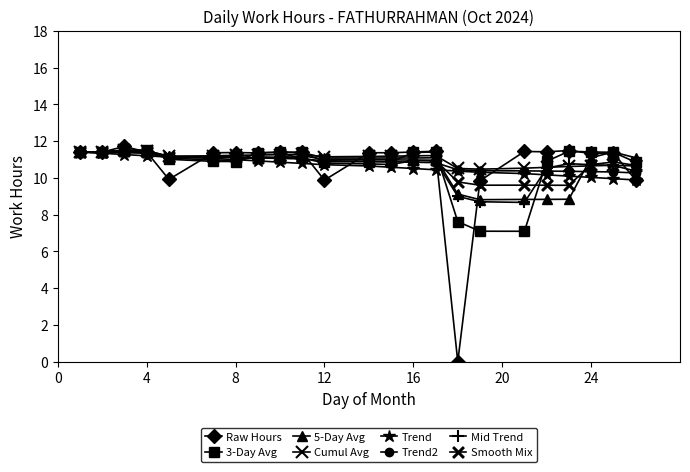

What is the lowest value of the Cumul Avg series?

10.5